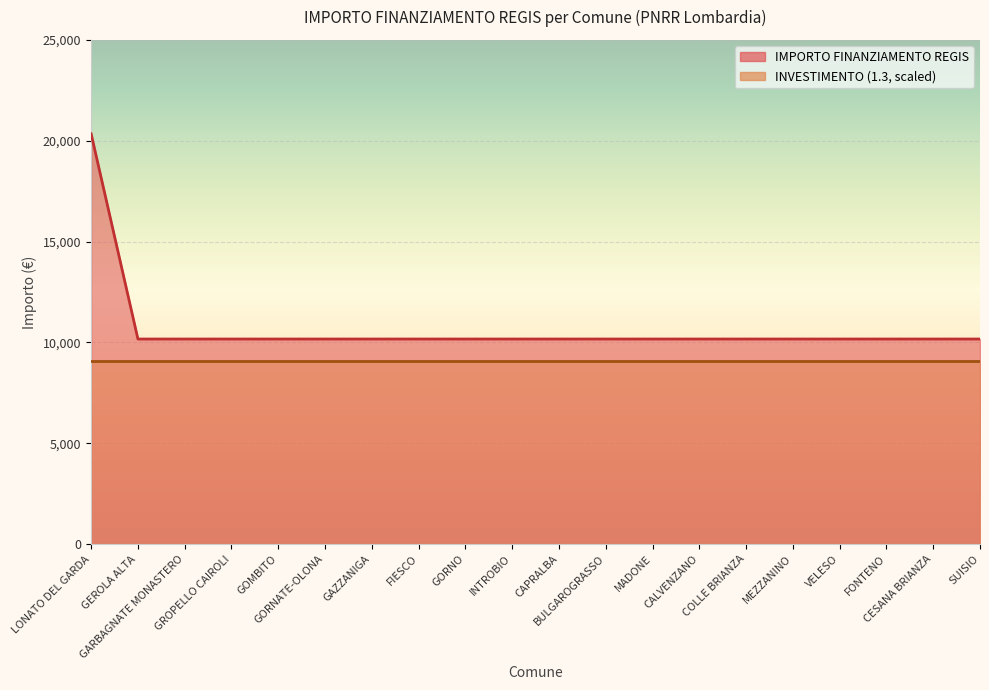

What is the label of the 20th point from the left?

SUISIO